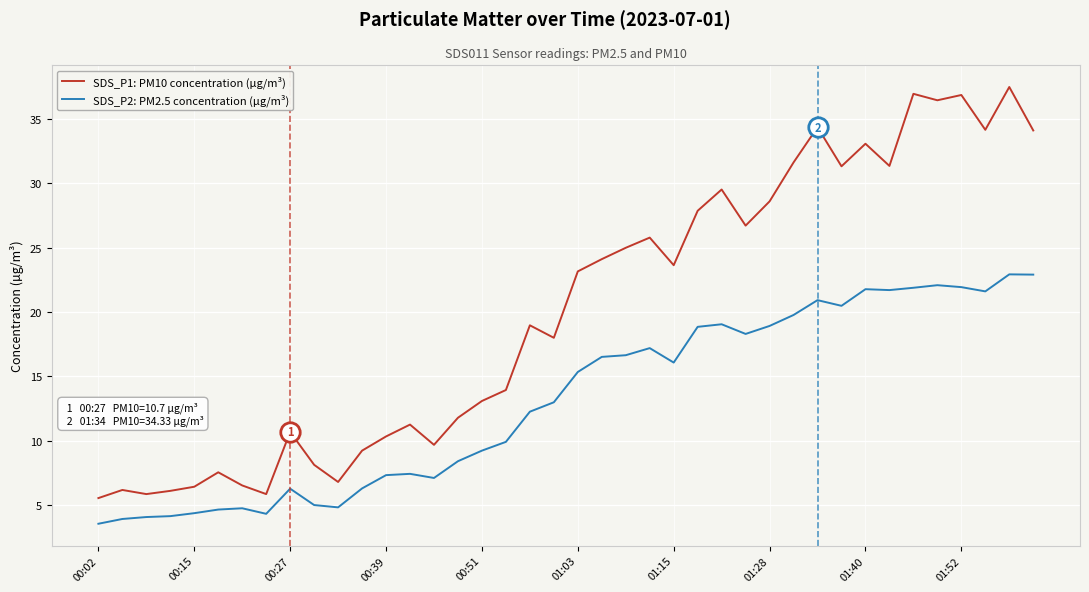

Which series has the largest range (max minus min)?

SDS_P1: PM10 concentration (µg/m³)